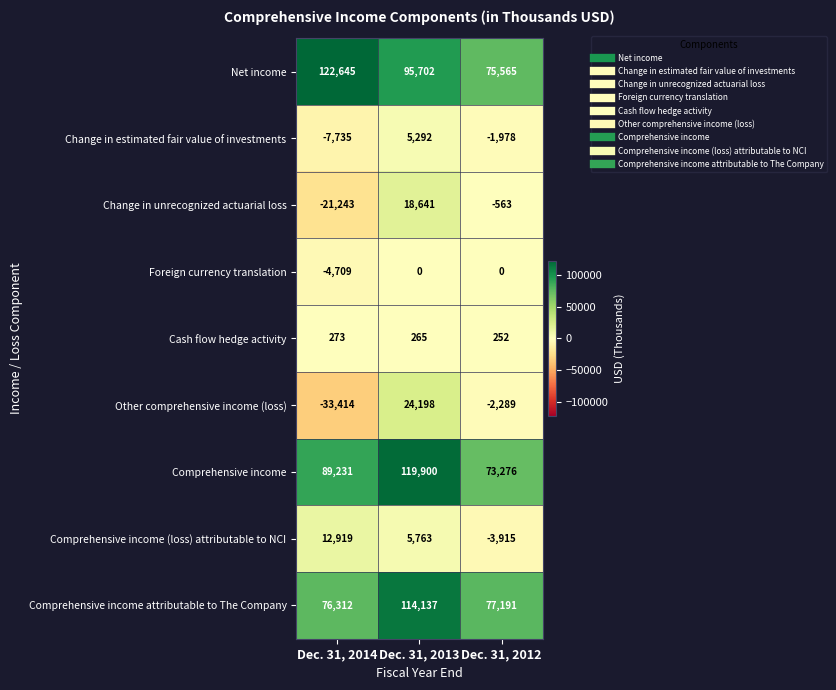

At which label does Net income first exceed 95702?

Dec. 31, 2014